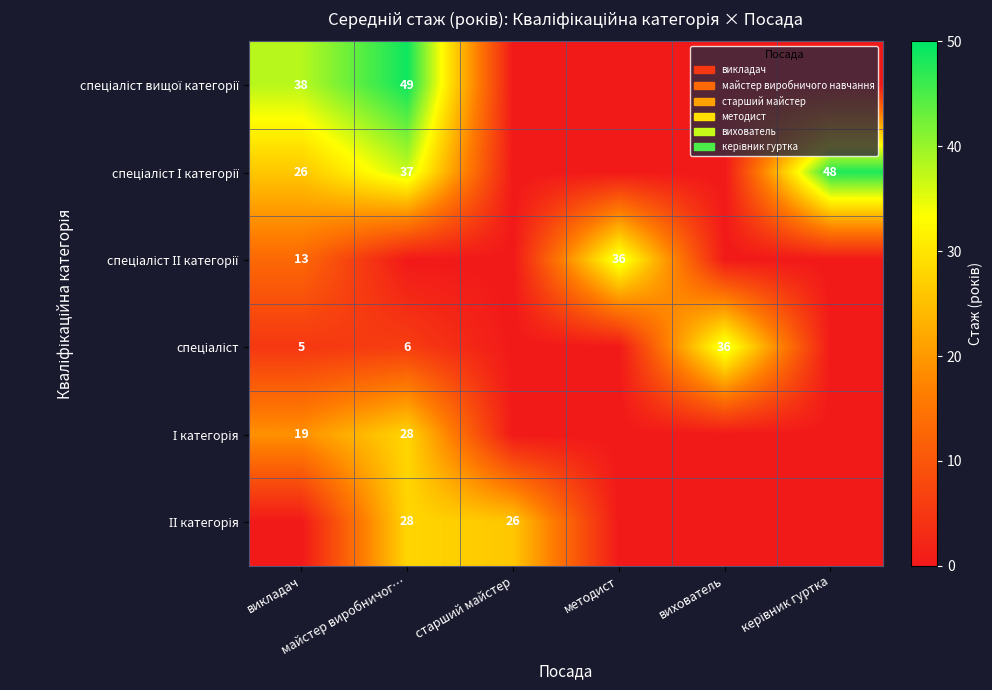

Which category has the highest value in the І категорія series?

майстер виробничог…